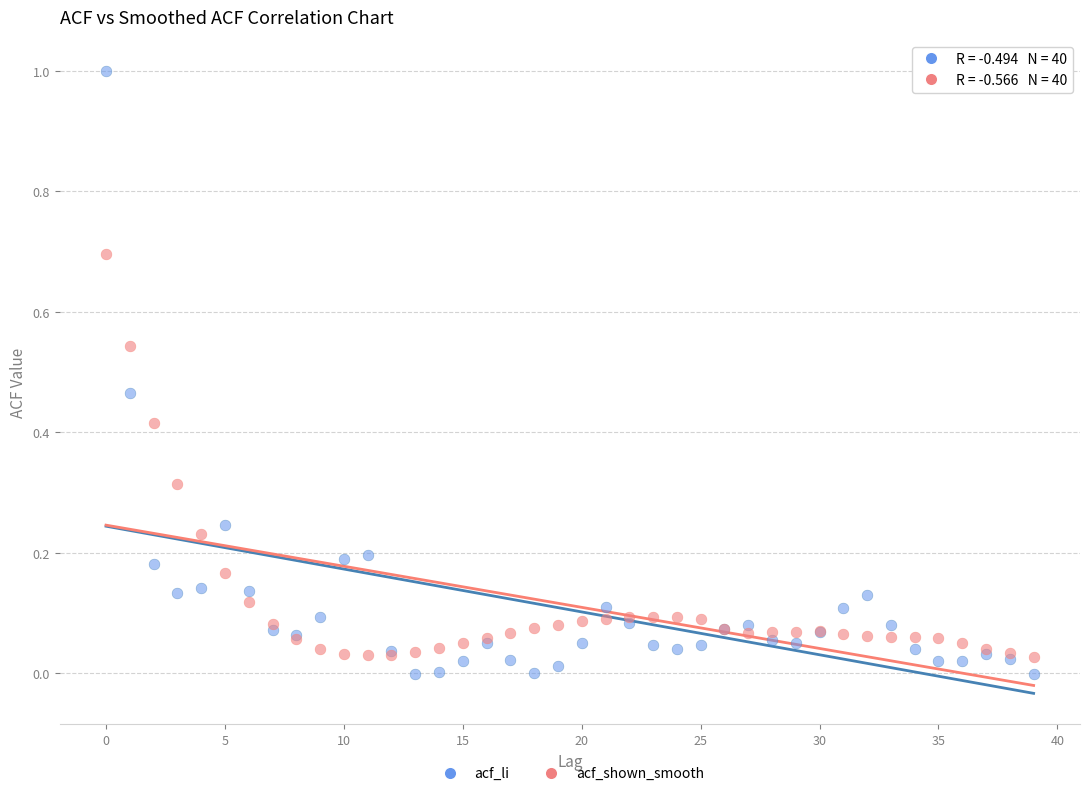

Which series has the widest spread of Y values?

acf_li